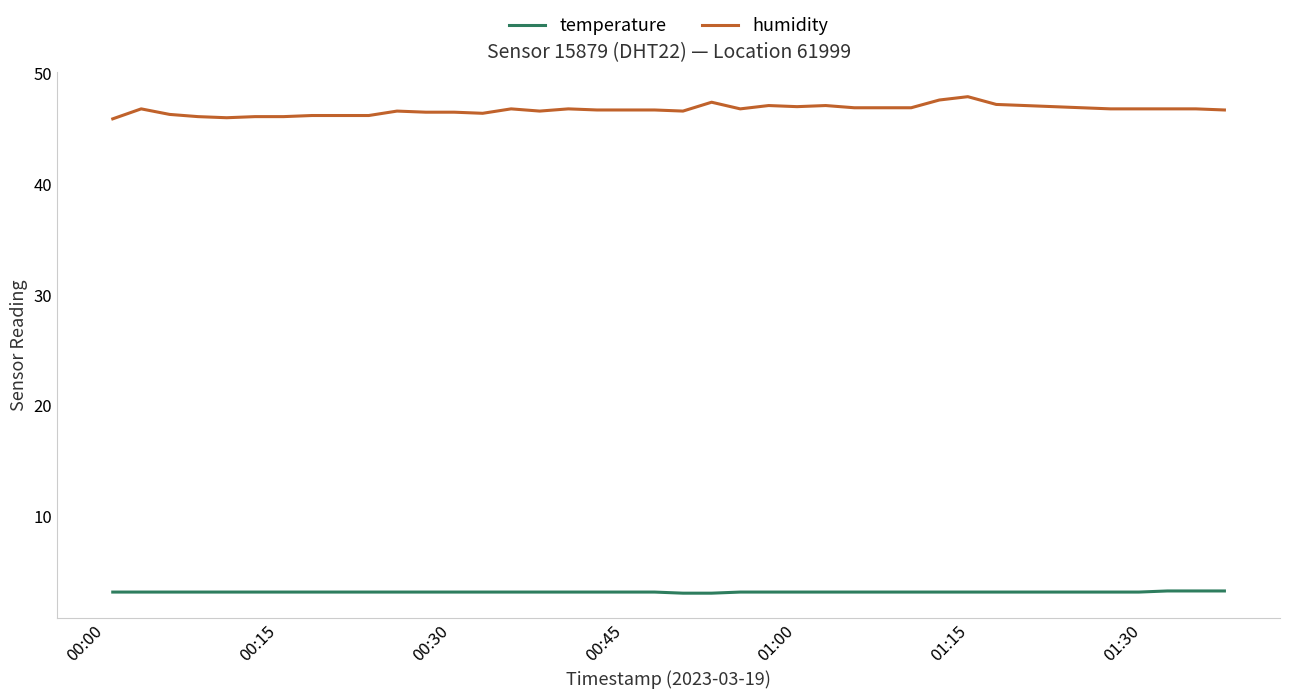

Which series has the largest range (max minus min)?

humidity